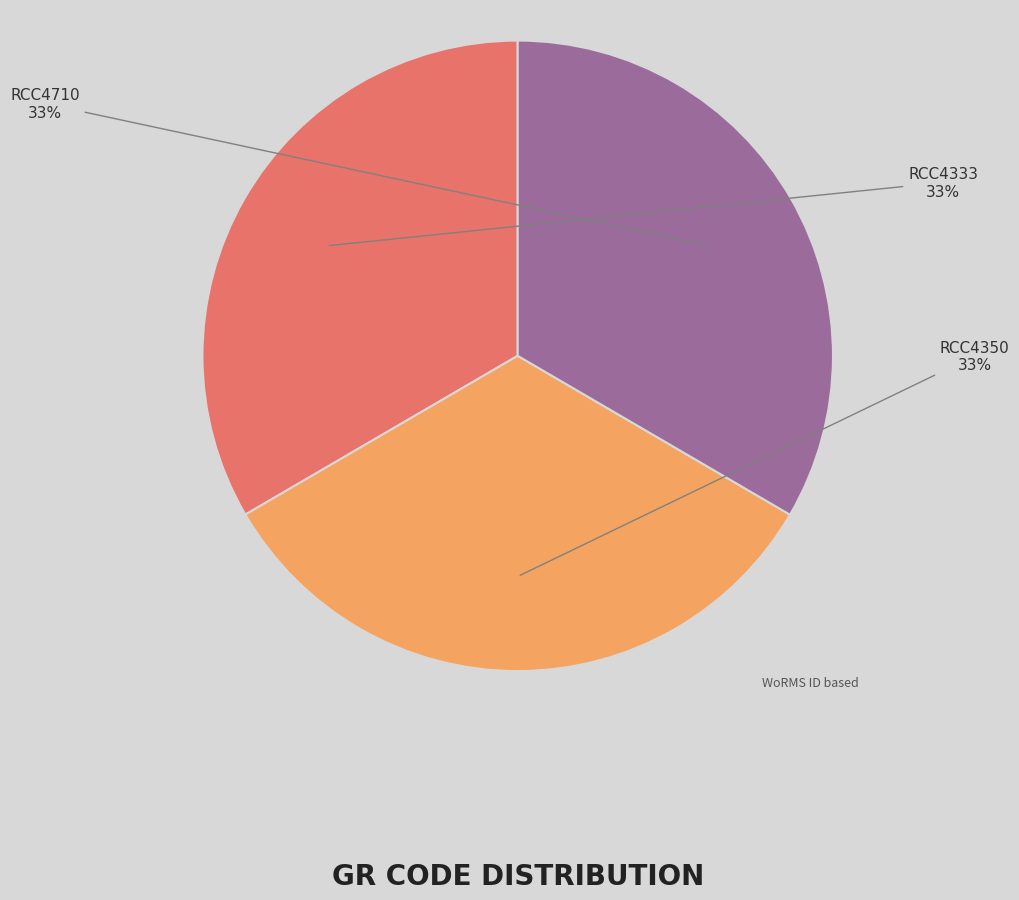

How many slices are in this pie chart?

3